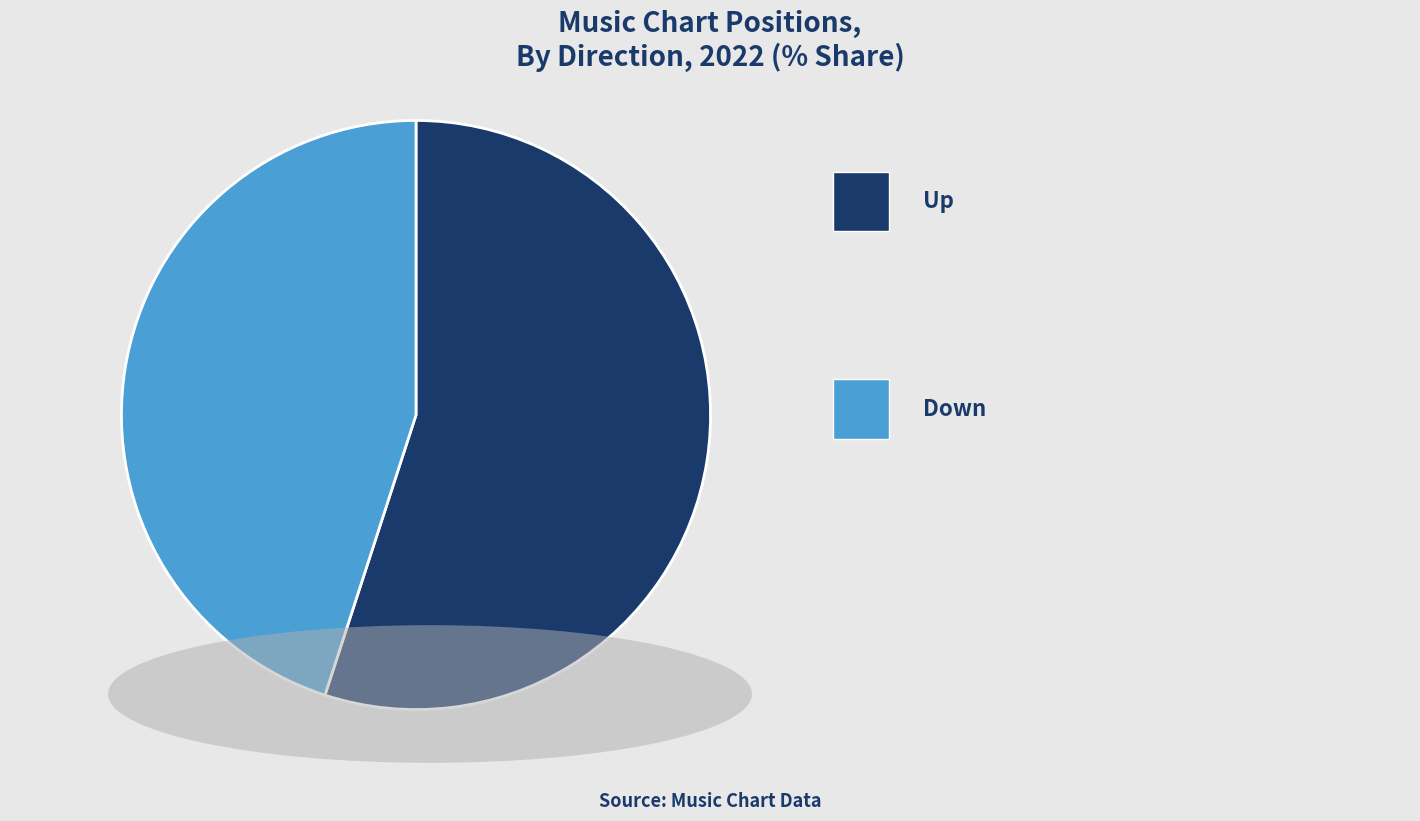

Is there a majority slice in this chart?

Yes